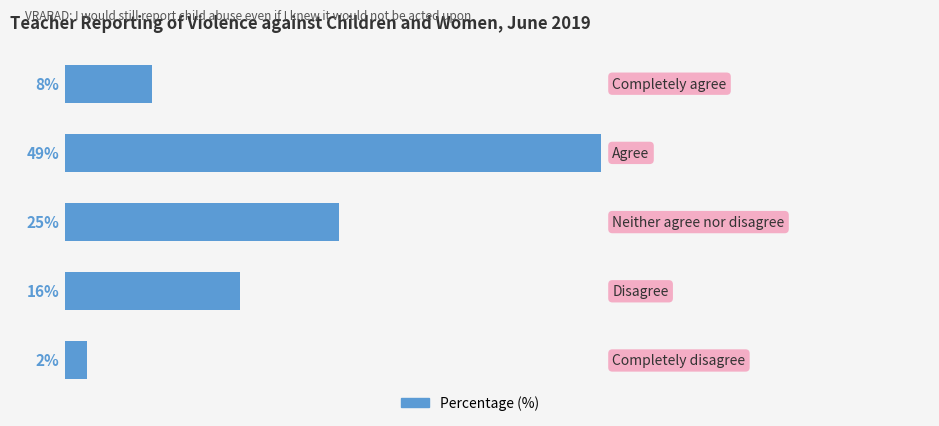

Does the chart contain any negative values?

No